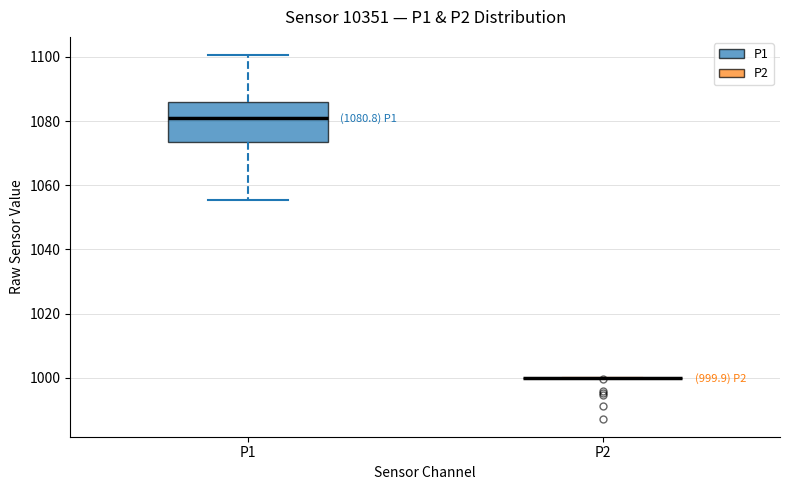

Comparing the boxes themselves (not the whiskers), which one is the tallest?

P1